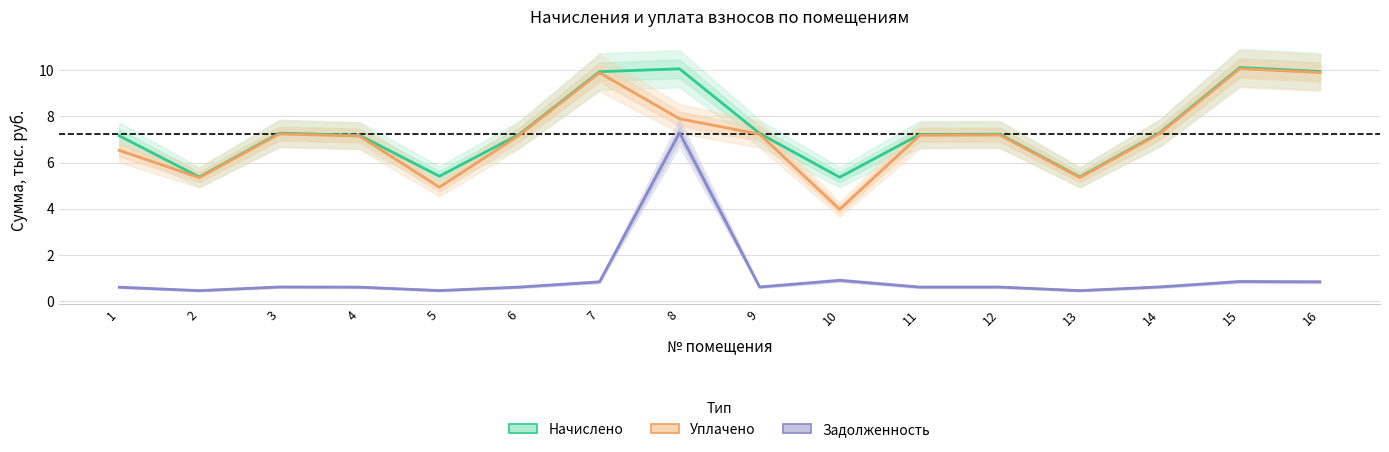

What is the sum of all Задолженность values?

16.9